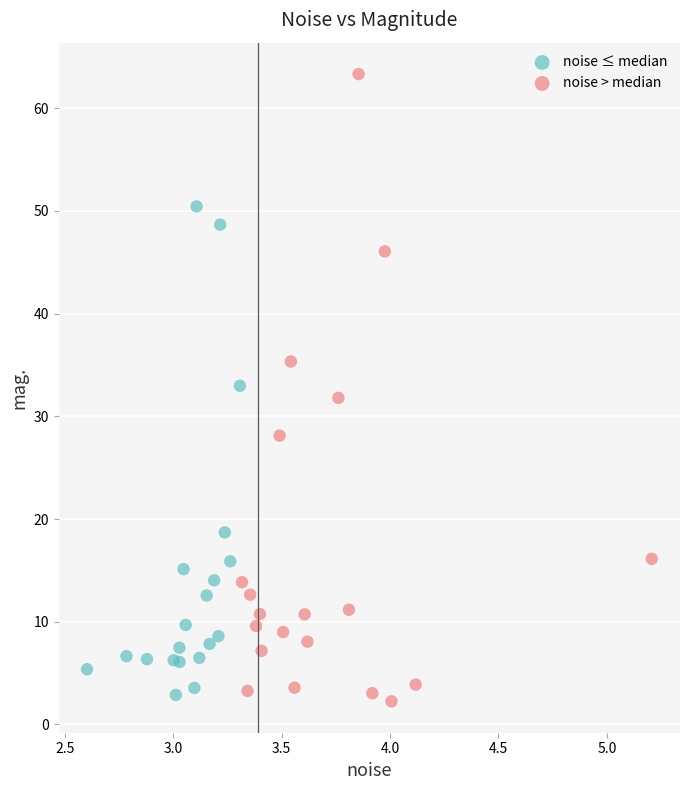

Which series has the widest spread of Y values?

noise > median